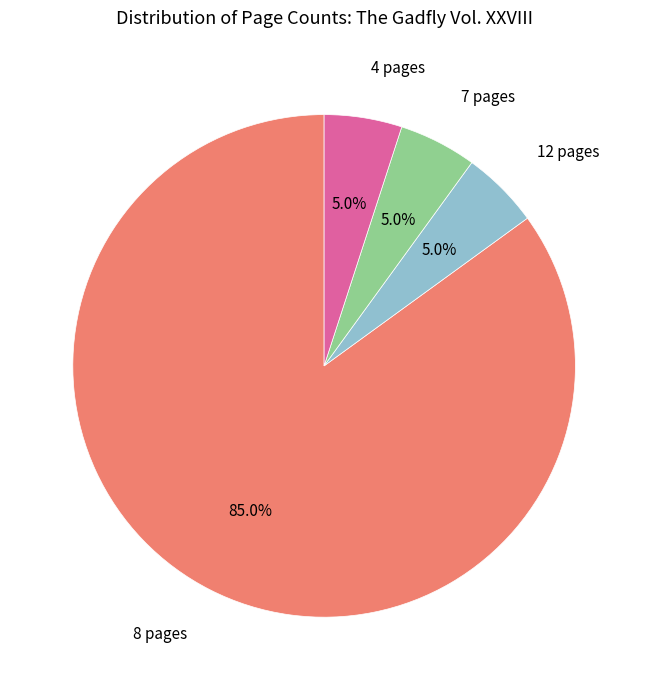

Which category has the biggest portion of the pie?

8 pages